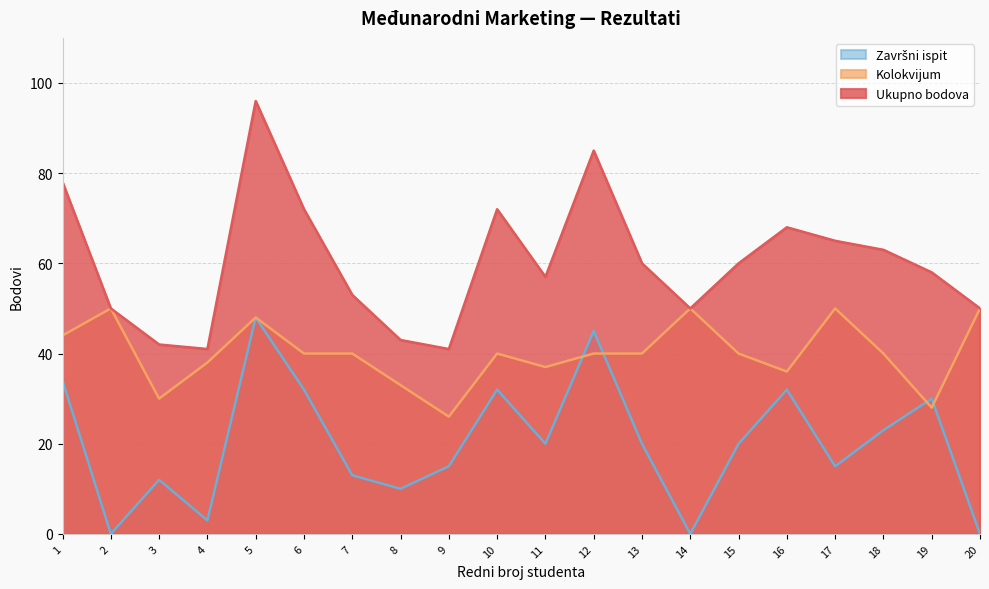

Rank the categories by Završni ispit value from lowest to highest.

2, 14, 20, 4, 8, 3, 7, 9, 17, 11, 13, 15, 18, 19, 6, 10, 16, 1, 12, 5